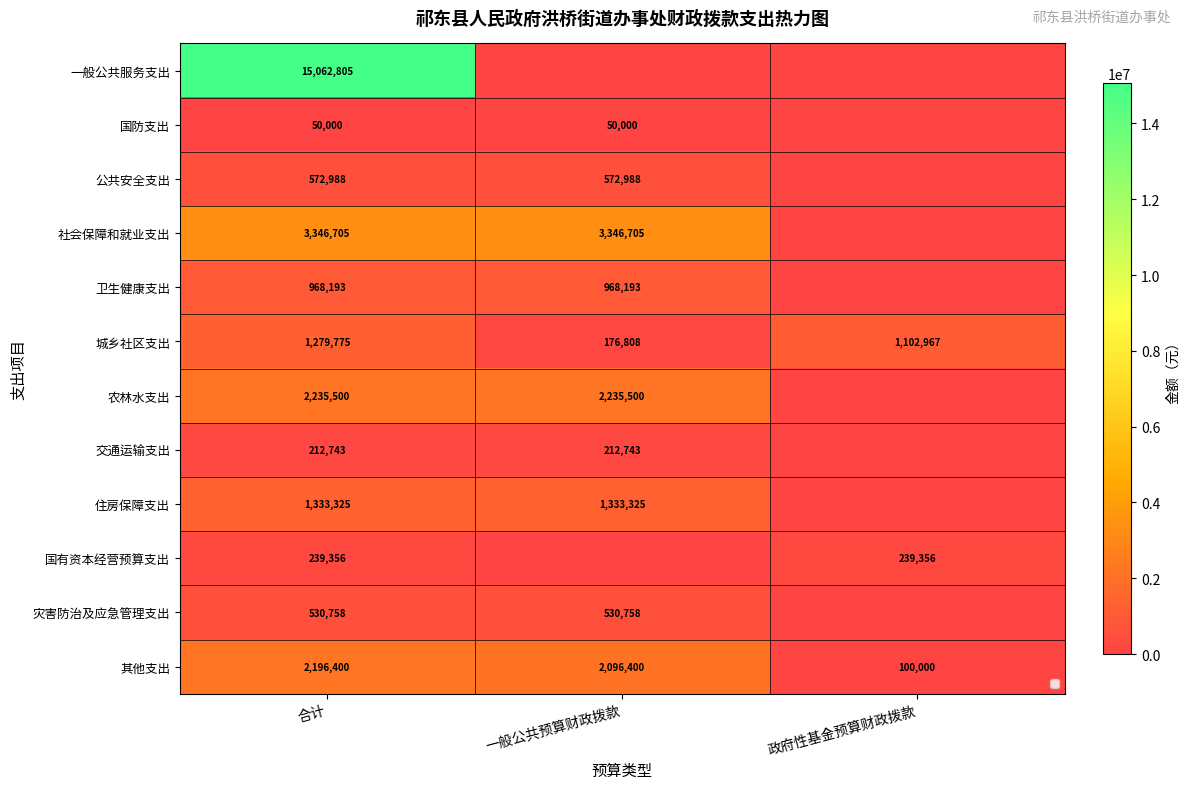

What is the total value across all series at 合计?

28028548